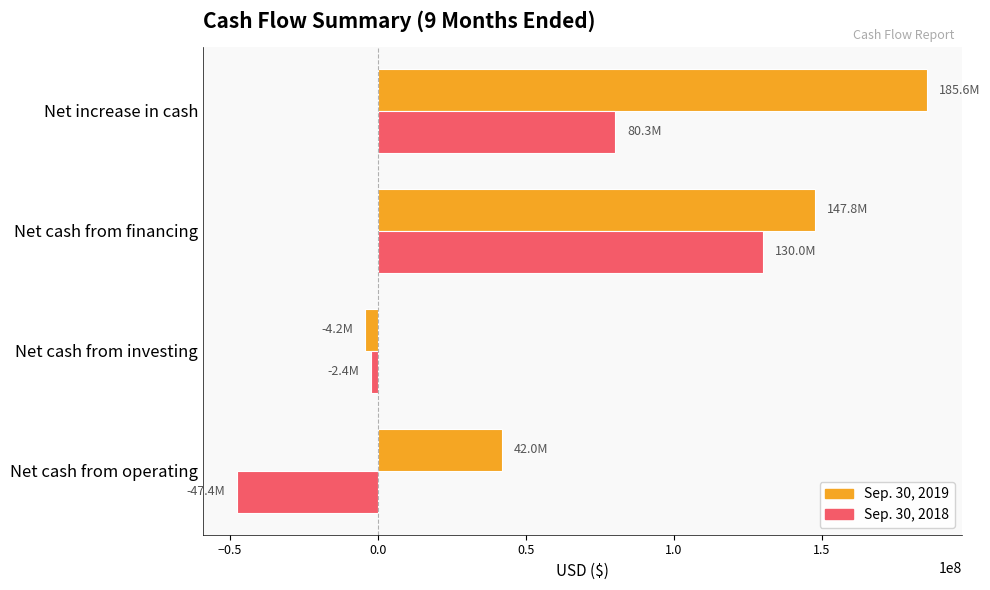

What is the spread (max minus min) of values at Net cash from operating?

89435445